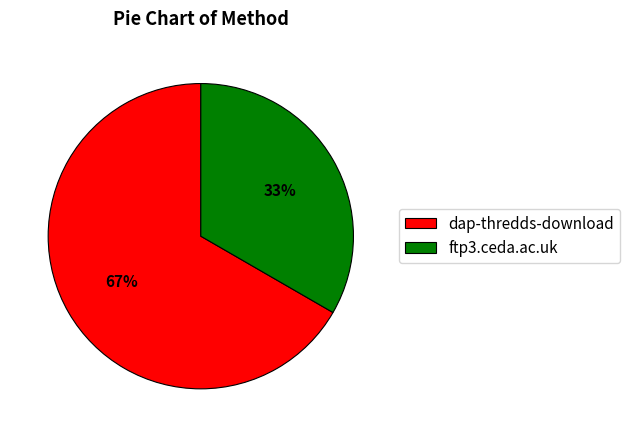

Does ftp3.ceda.ac.uk represent more than half of the total?

No